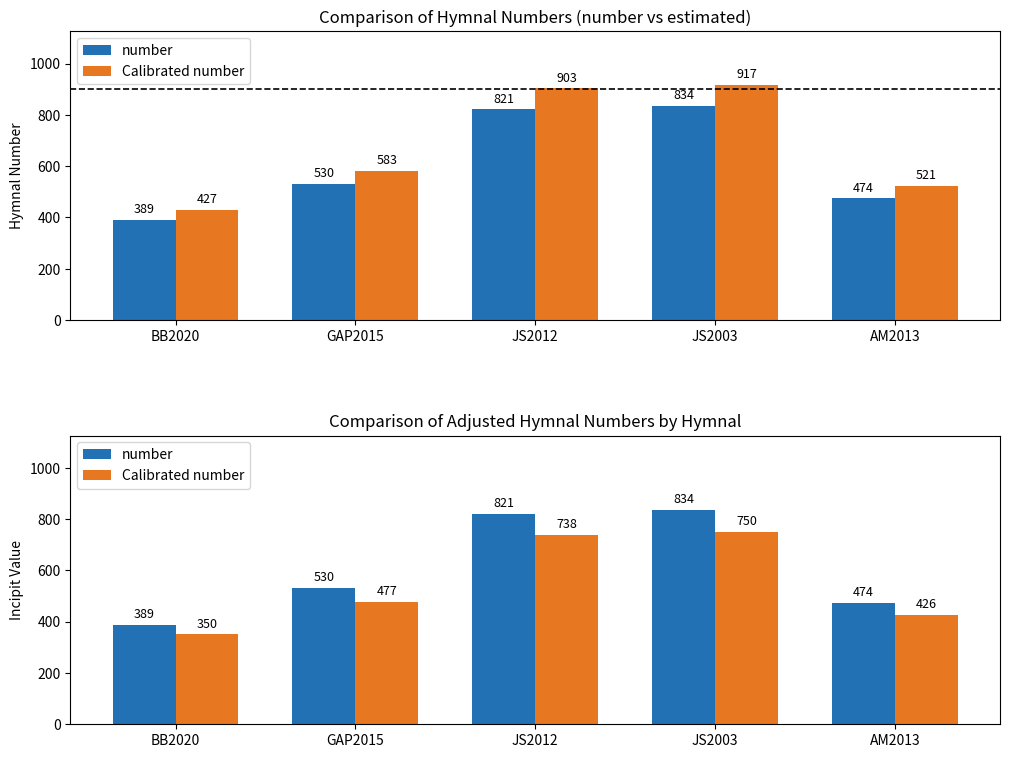

Count the number of data series in this chart.

2